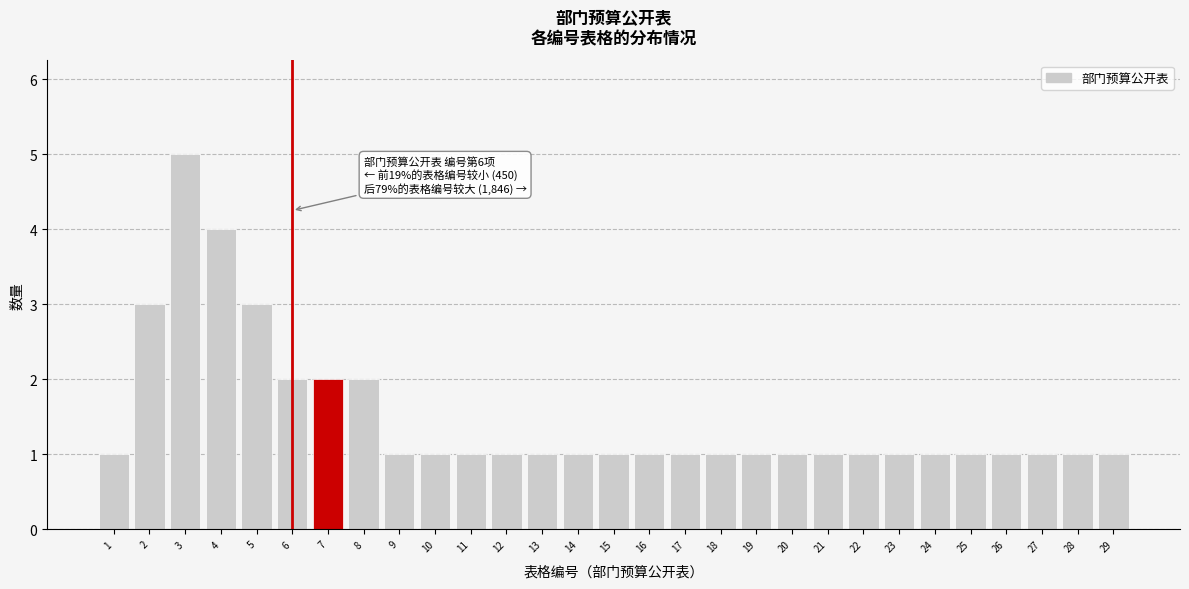

Reading right to left, transcribe all the data shown in this chart.

1	1	1	1	1	1	1	1	1	1	1	1	1	1	1	1	1	1	1	1	1	2	2	2	3	4	5	3	1